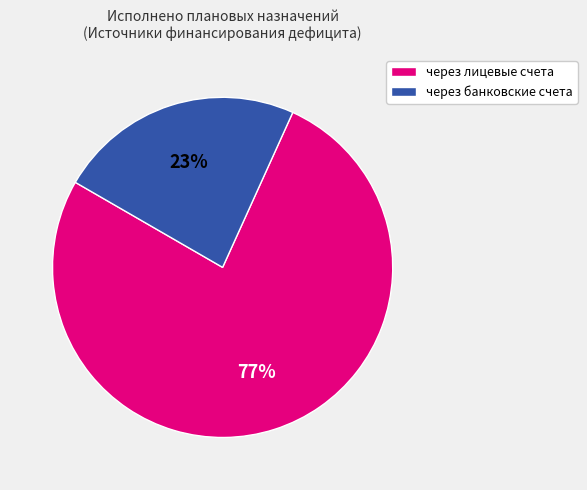

To the nearest percent, what is the average slice percentage?

50%